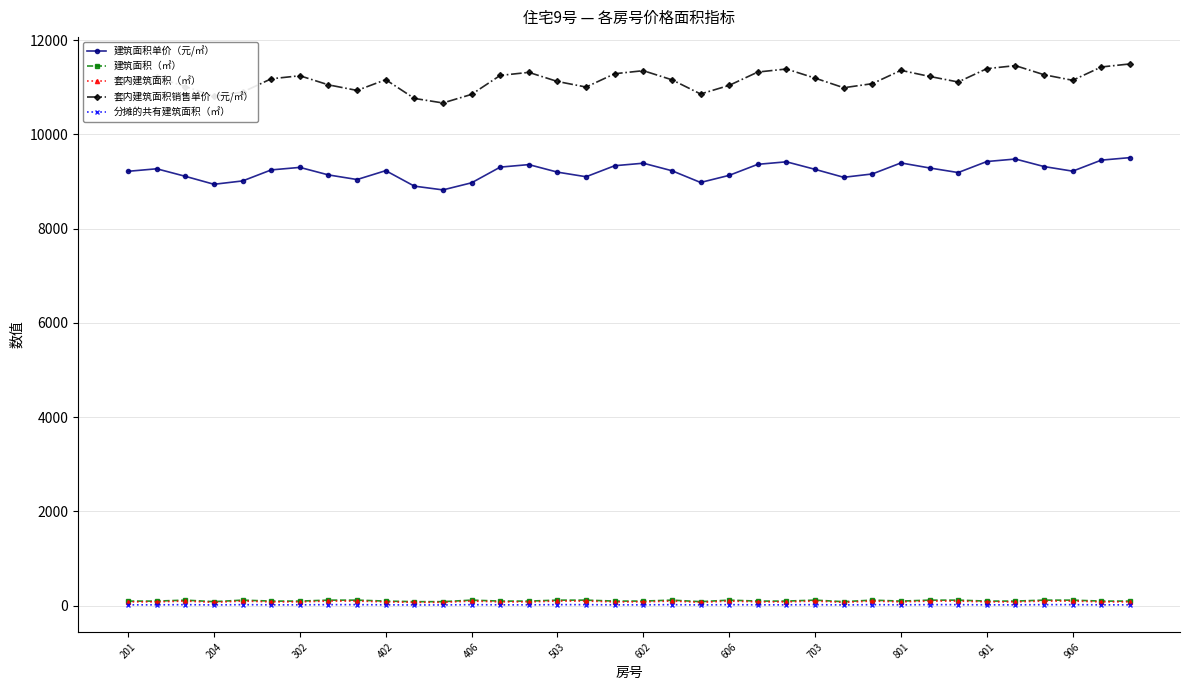

Which series has the largest total across all categories?

套内建筑面积销售单价（元/㎡）